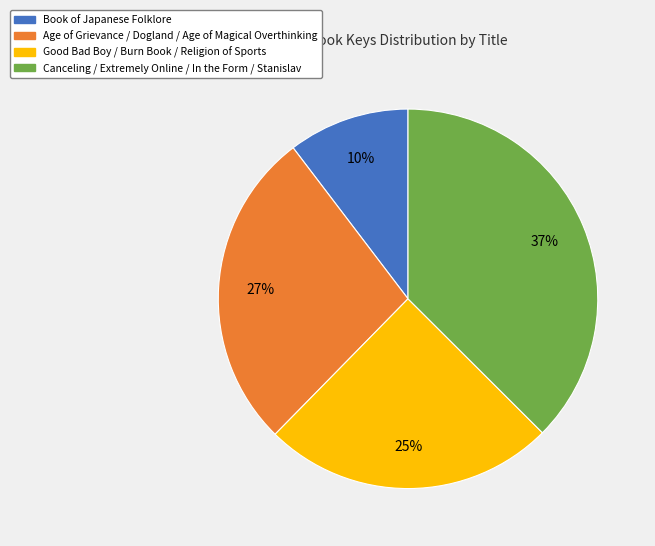

Is there a majority slice in this chart?

No